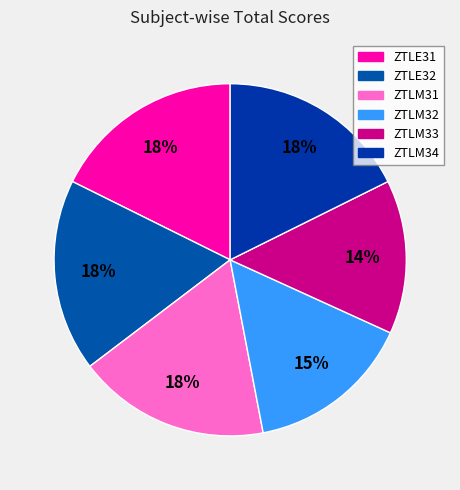

To the nearest percent, what is the average slice percentage?

17%